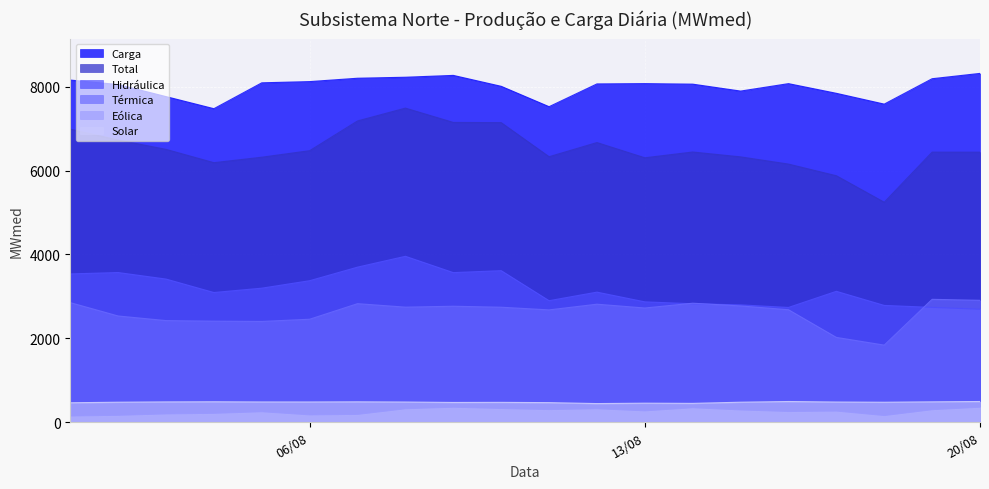

What is the difference between the second highest and second lowest values in the Solar series?

44.6